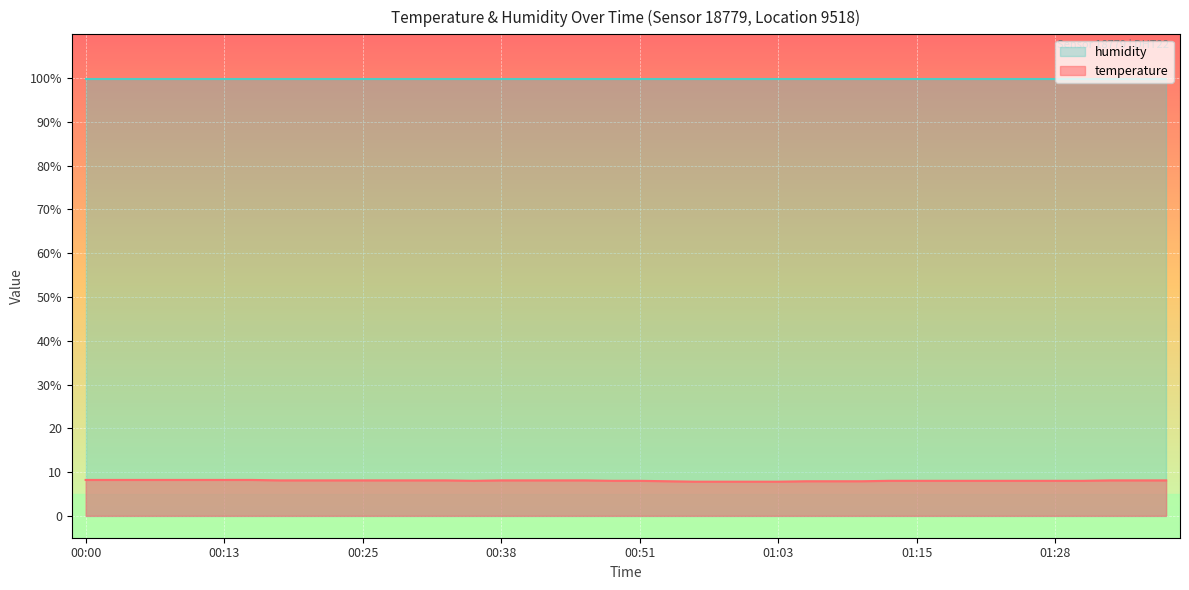

How many values are below 8?

8